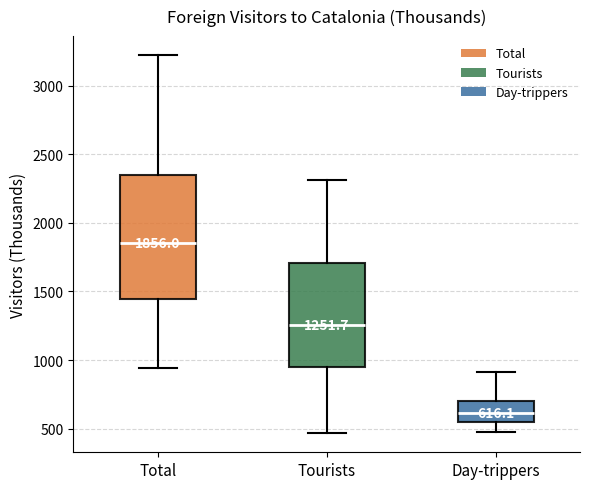

Comparing the boxes themselves (not the whiskers), which one is the tallest?

Total